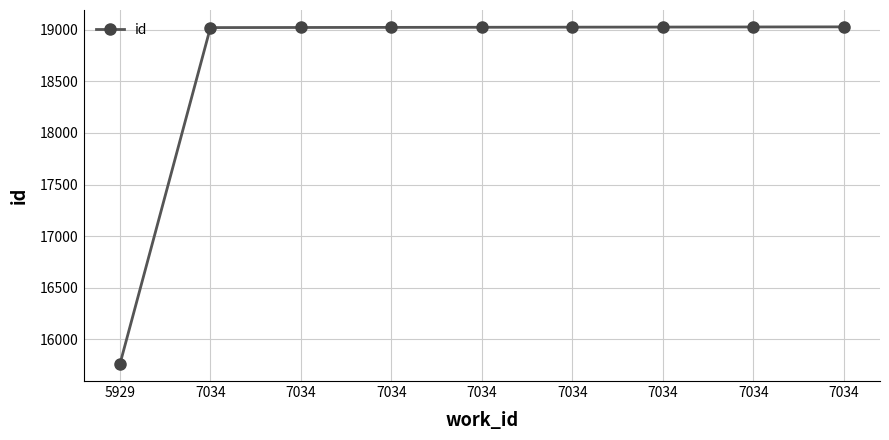

How many data points are less than 19024?

4